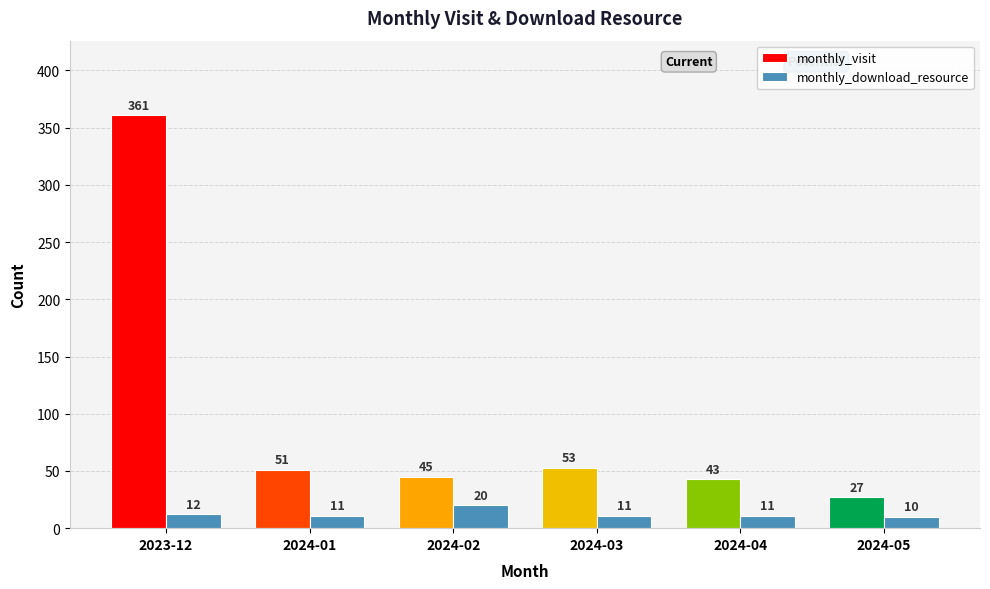

What value does the monthly_visit series have at 2024-02, to the nearest 50?

50